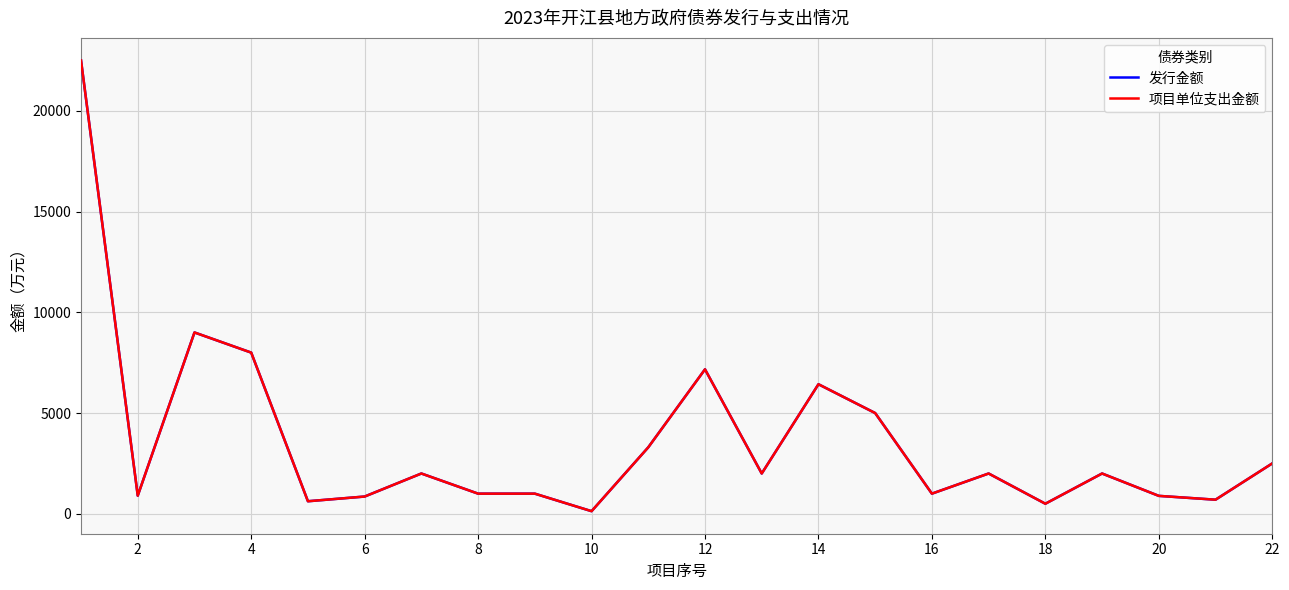

Is this an area chart (filled region under the line)?

No